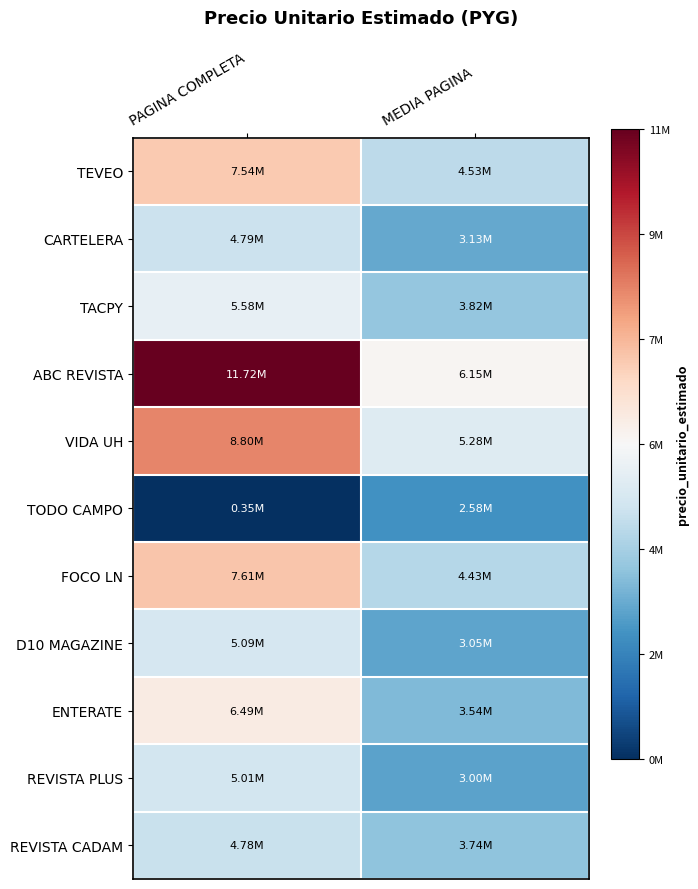

Rank the series by their maximum value, from lowest to highest.

TODO CAMPO, REVISTA CADAM, CARTELERA, REVISTA PLUS, D10 MAGAZINE, TACPY, ENTERATE, TEVEO, FOCO LN, VIDA UH, ABC REVISTA